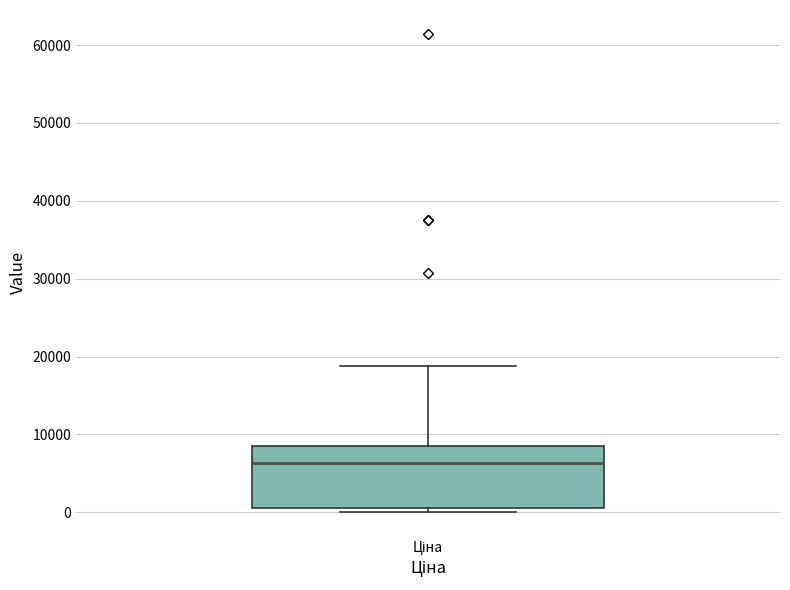

Transcribe this box plot: give where the median line is, the range the box spans, and where the two whiskers end, as read against the y-axis. The values are not printed on the chart, so give them approximately, as read against the axis.

median 6000, box 1000 to 8000, whiskers 0 to 19000